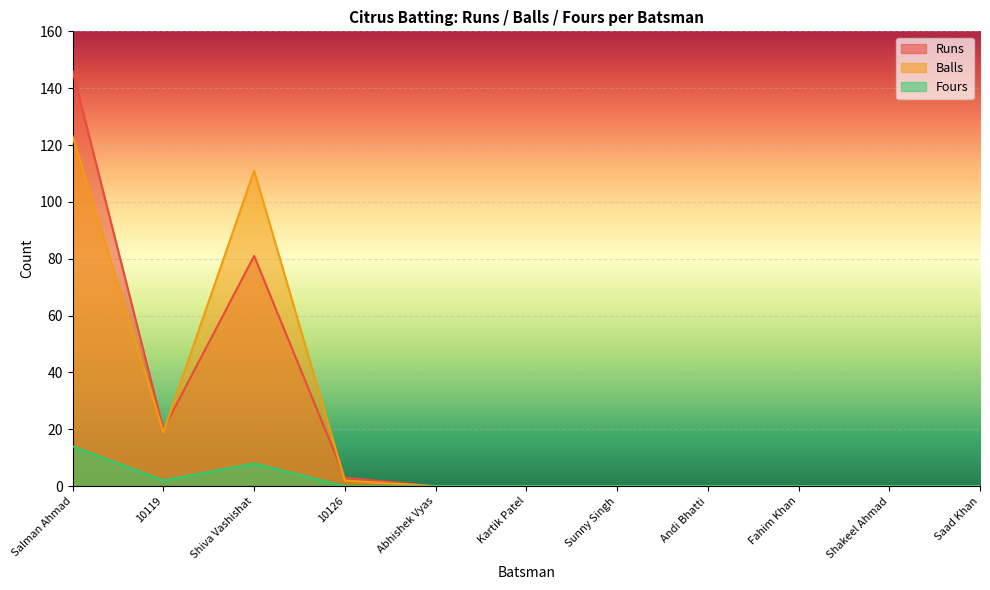

What is the sum of all Balls values?

255